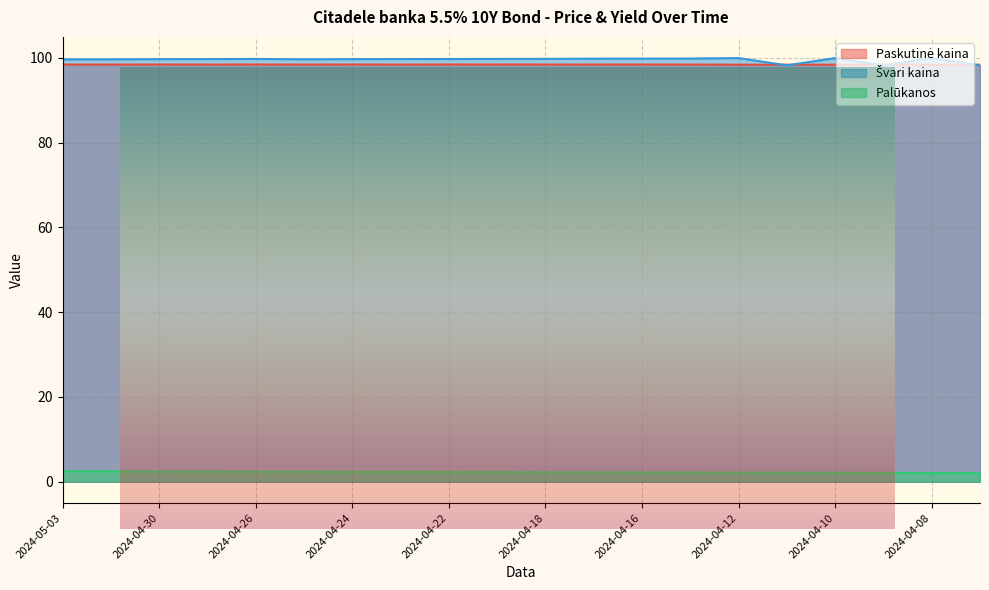

What is the sum of the Švari kaina values at 2024-04-10 and 2024-04-16?

199.7